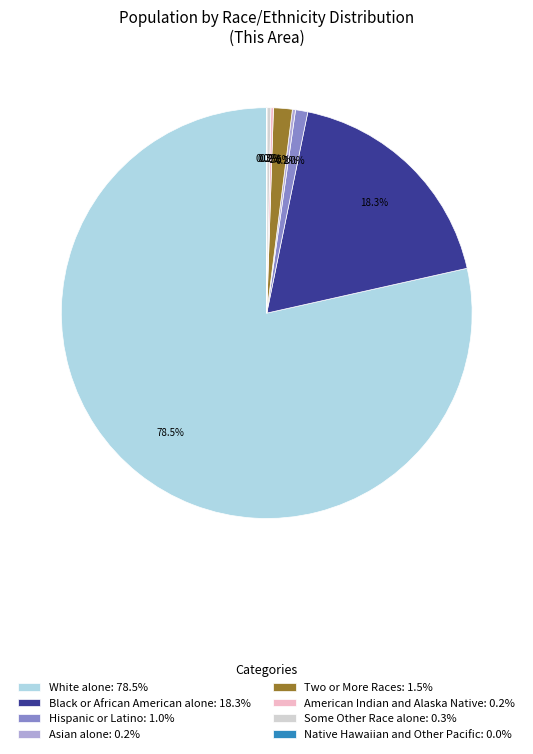

What percentage is NOT represented by Black or African American alone: 18.3%?

81.7%